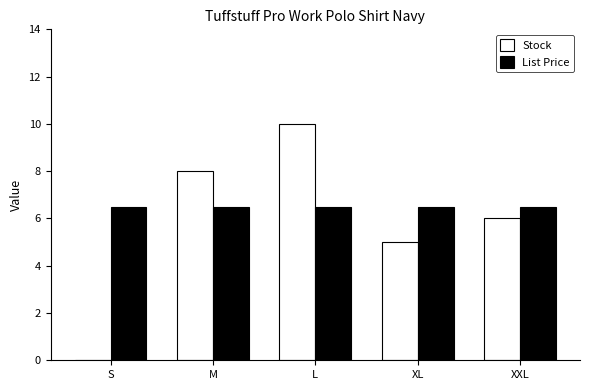

At which category is the sum across all series the highest?

L